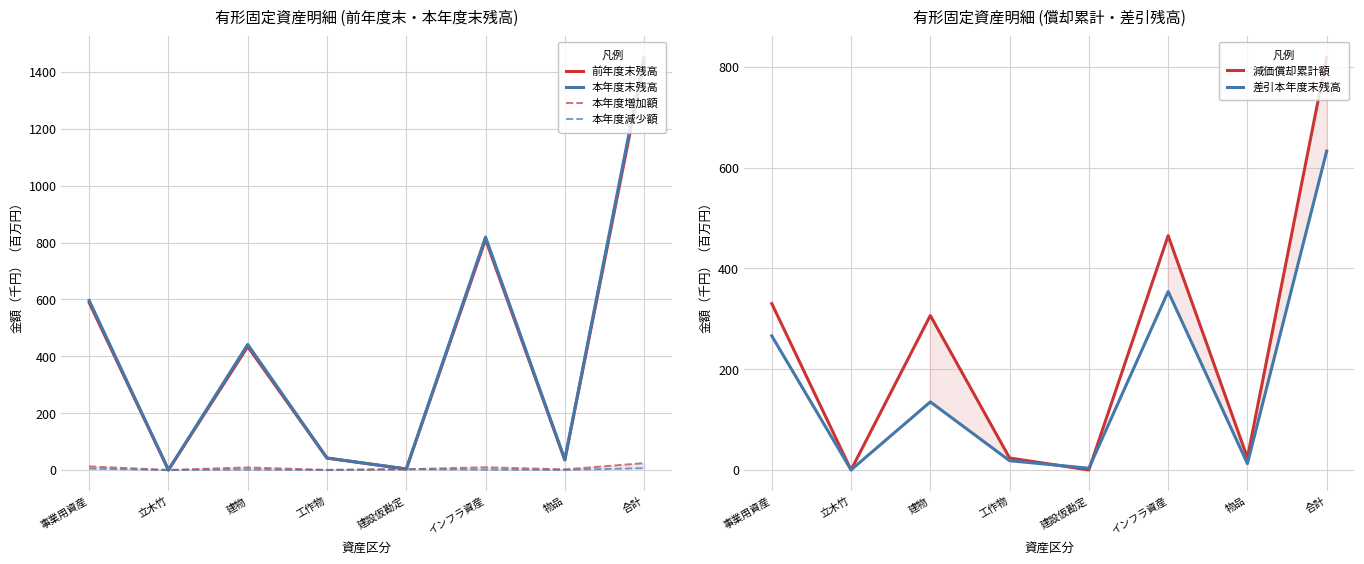

What is the value of the 本年度減少額 point at the 1st from the left?

4.8